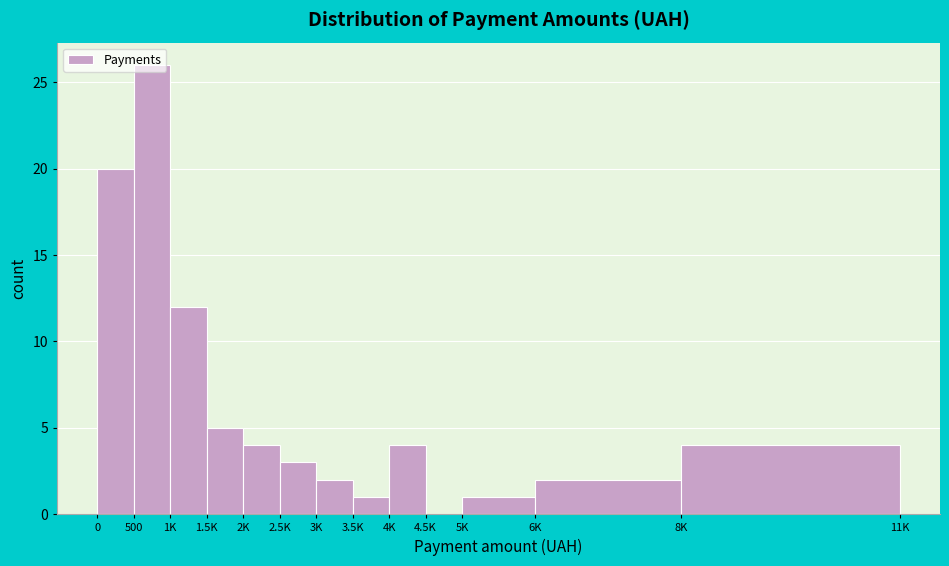

Which category has the highest value across all series?

500